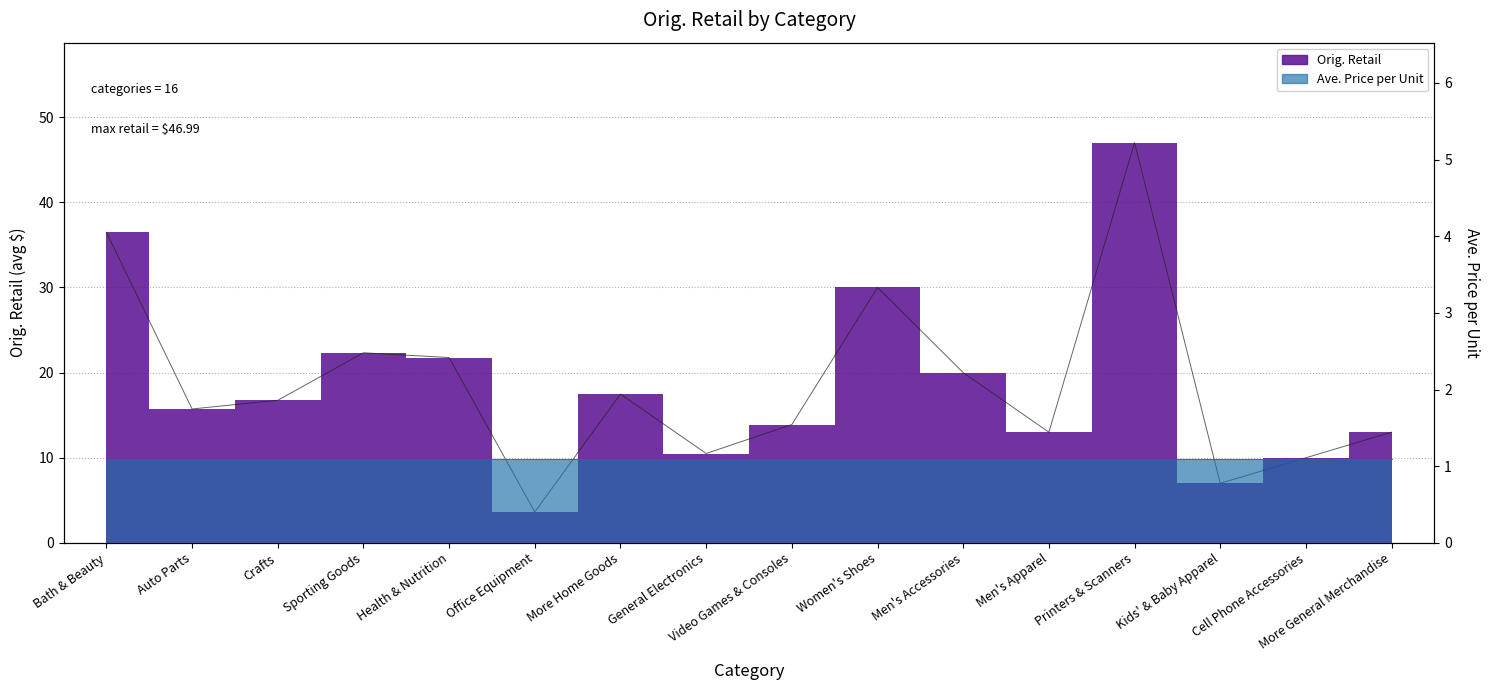

What is the difference between the maximum and minimum values?

43.4